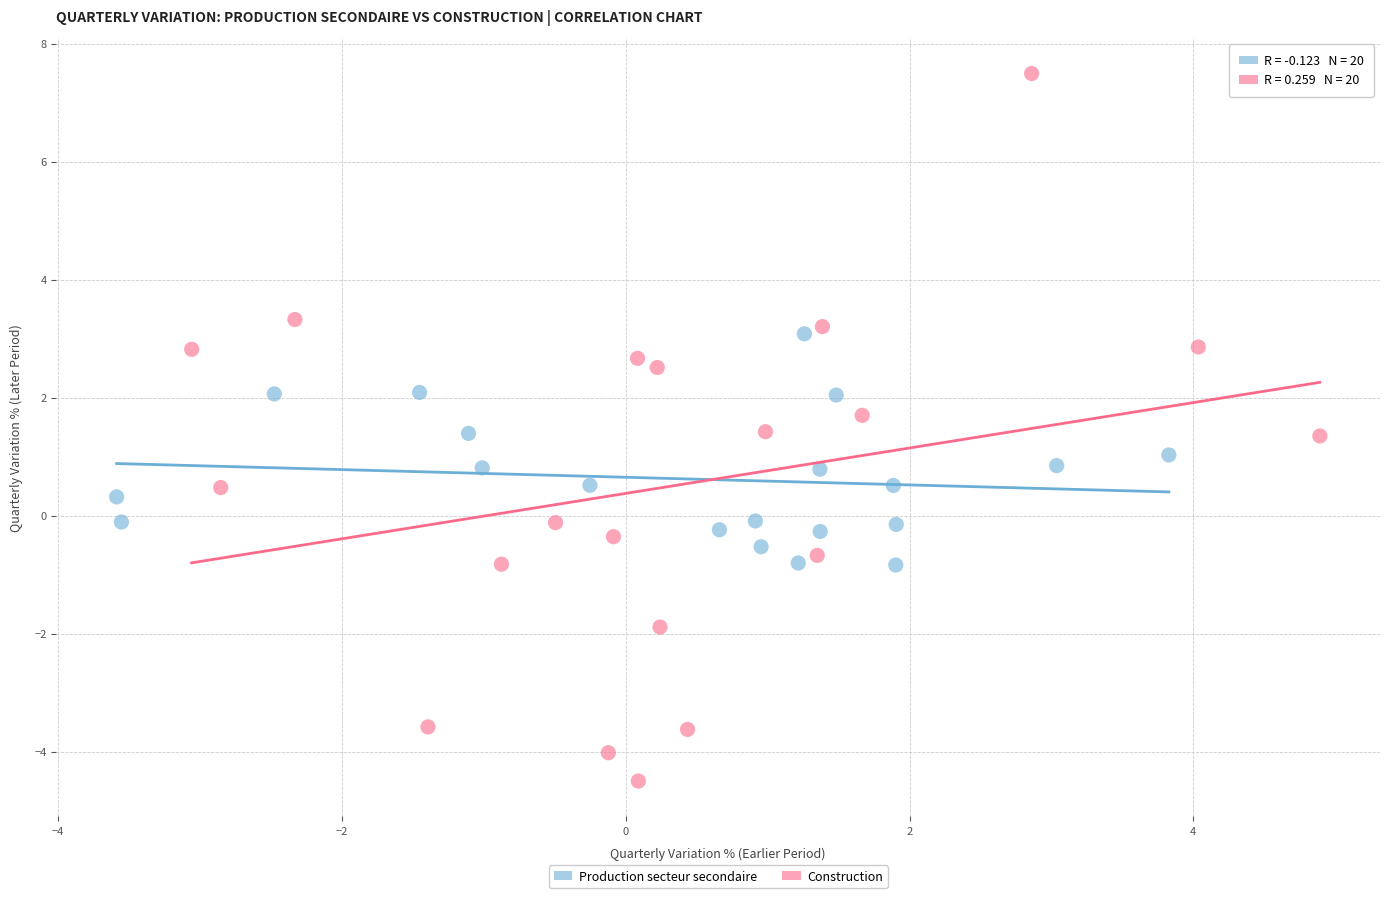

What are all the series names shown in the legend?

Production secteur secondaire, Construction